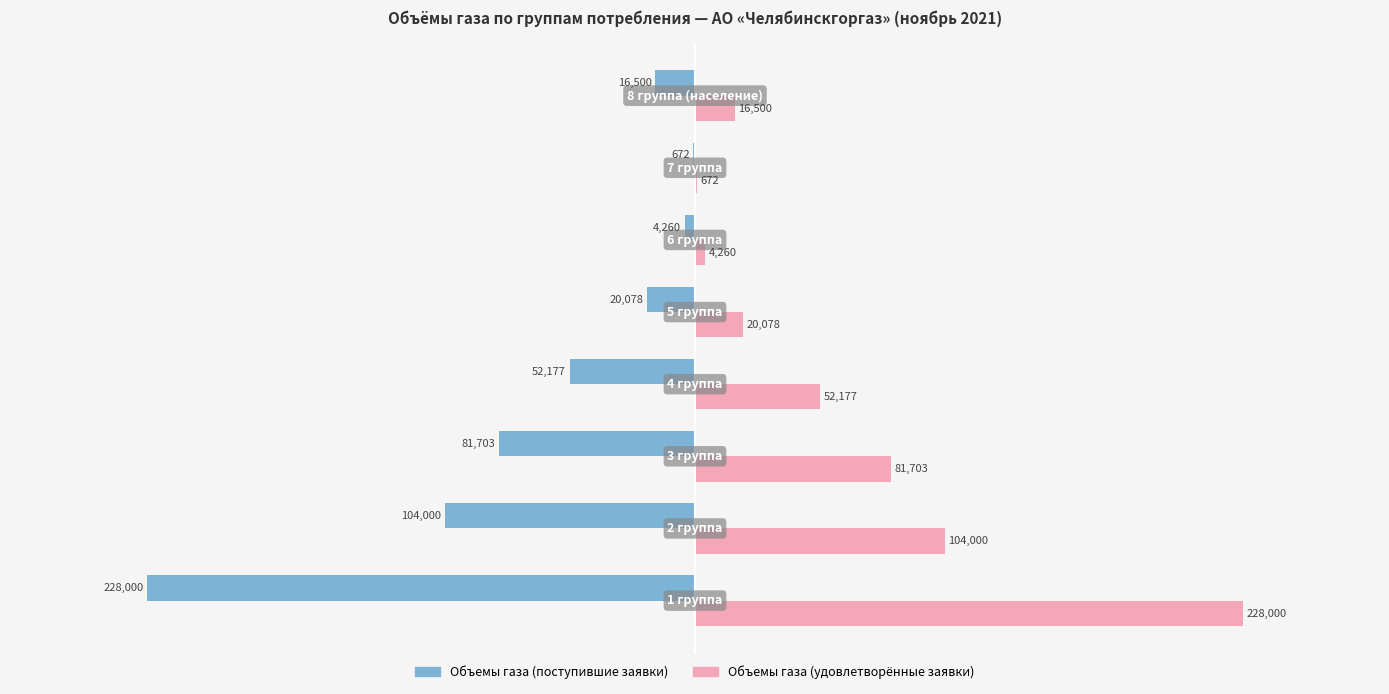

What is the maximum value shown in the chart?

228000.0